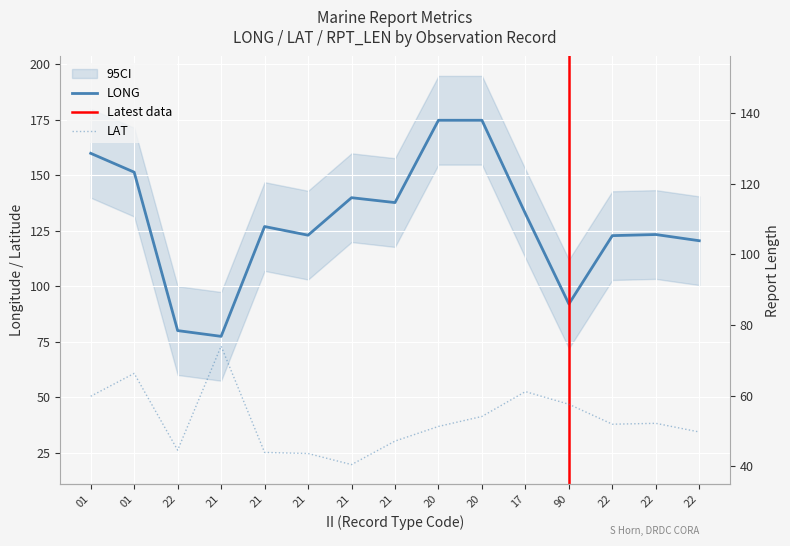

List the series in order of their overall mean, lowest first.

LAT, RPT_LEN, LONG